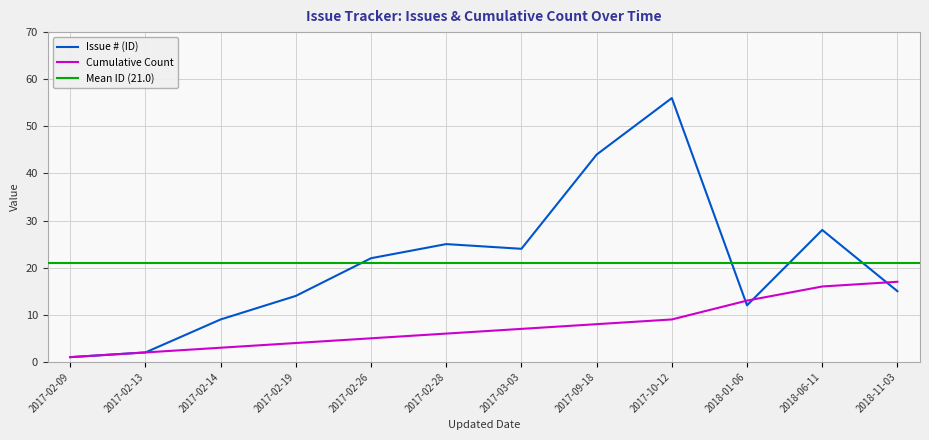

Is it true that Cumulative Count equals 17 at 2018-11-03?

True